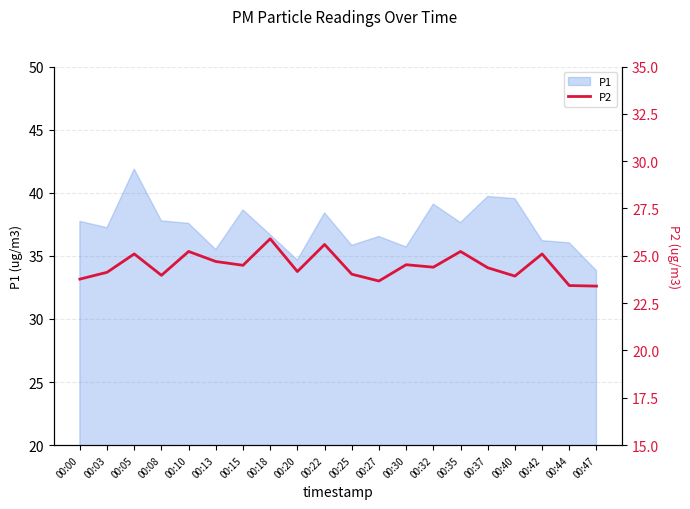

Which category has the lowest value across all series?

00:47